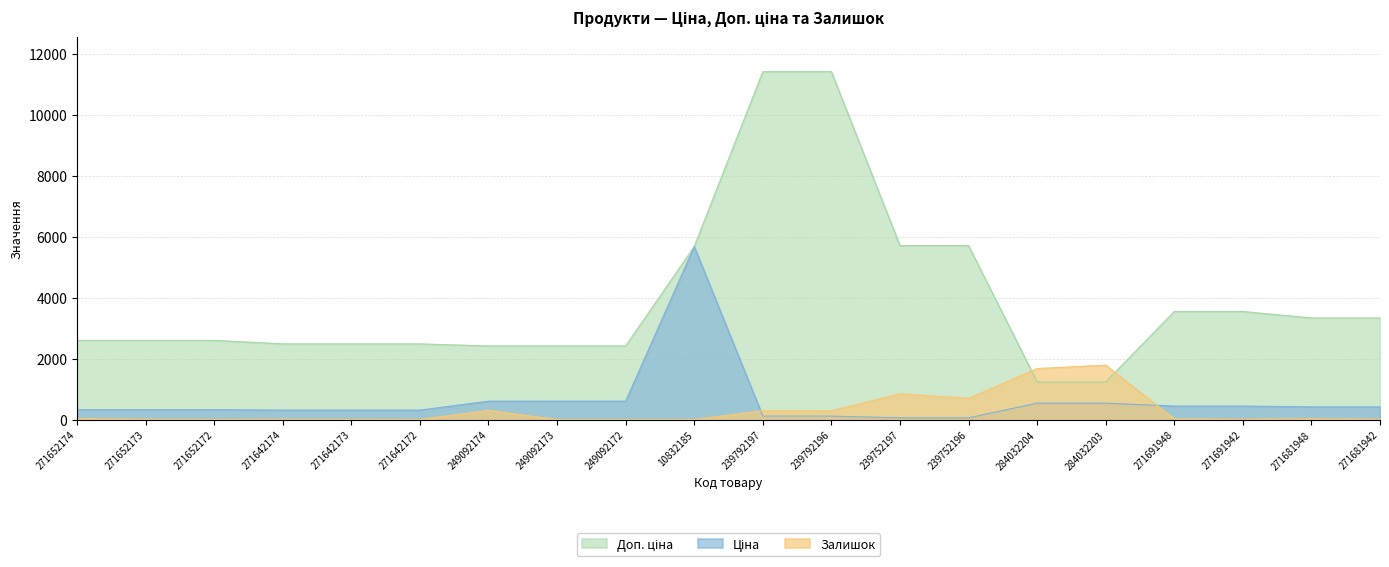

Between which two adjacent categories do Ціна and Залишок first intersect?

10832185 and 239792197